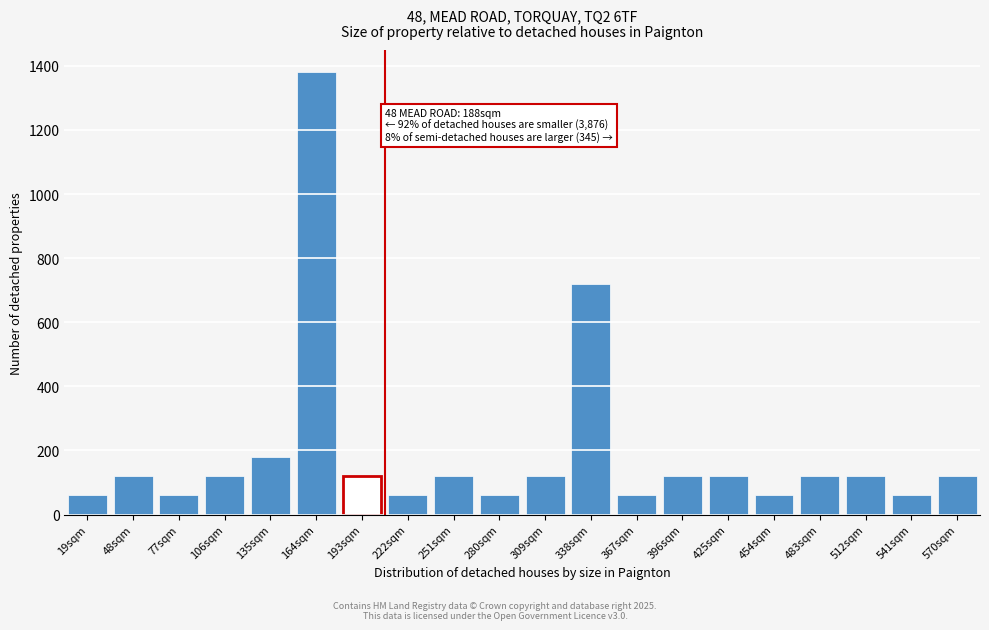

Reading left to right, what are all the values shown in this chart?

19sqm=60	48sqm=120	77sqm=60	106sqm=120	135sqm=180	164sqm=1380	193sqm=120	222sqm=60	251sqm=120	280sqm=60	309sqm=120	338sqm=720	367sqm=60	396sqm=120	425sqm=120	454sqm=60	483sqm=120	512sqm=120	541sqm=60	570sqm=120